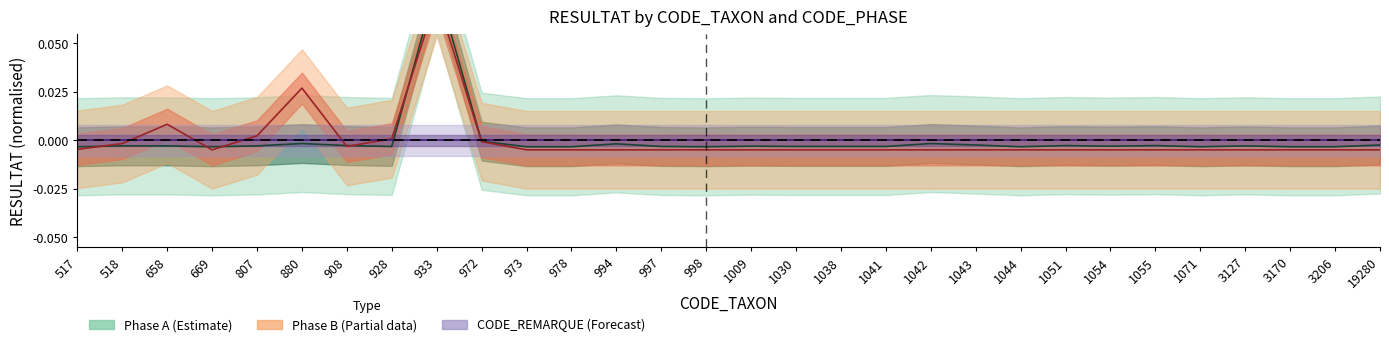

Is the value of phase_B_resultat at 3206 greater than the value of phase_A_resultat at 658?

No